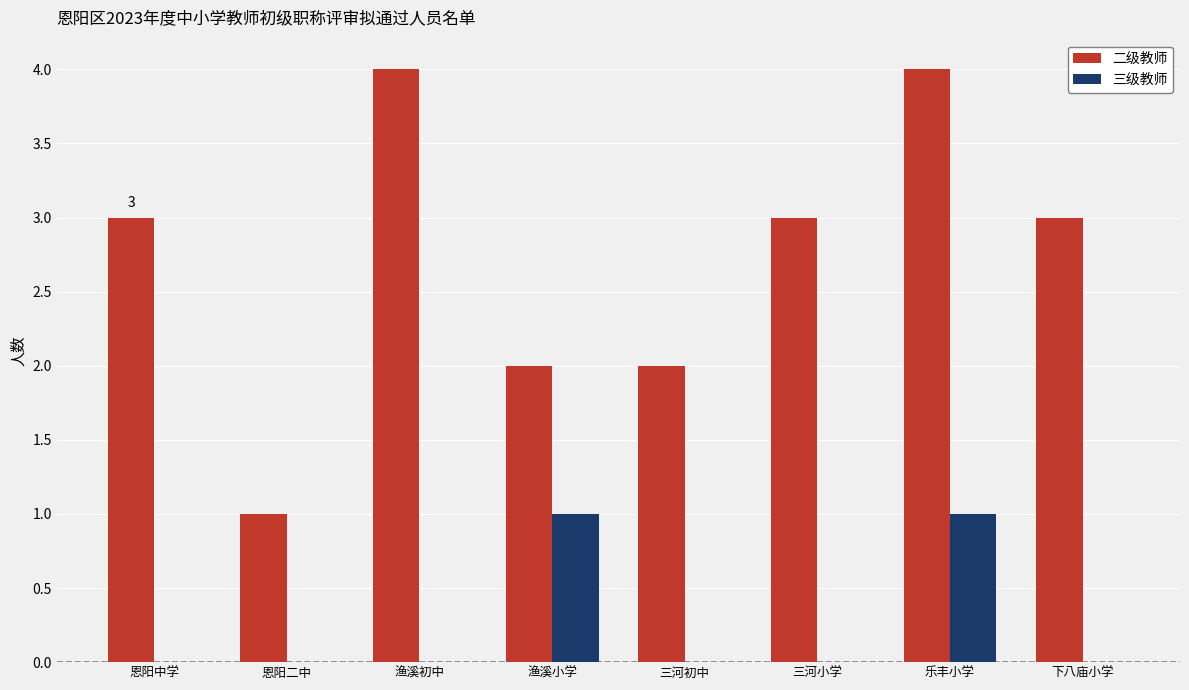

Is the value of 三级教师 at 下八庙小学 greater than the value of 二级教师 at 三河初中?

No